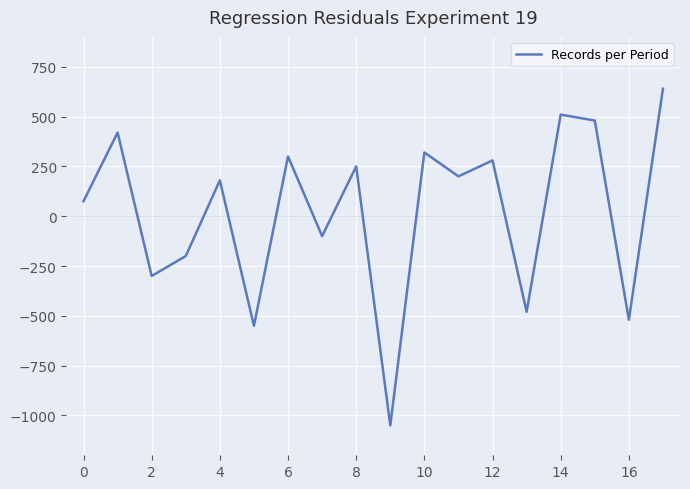

What is the difference between the maximum and minimum values?

1690